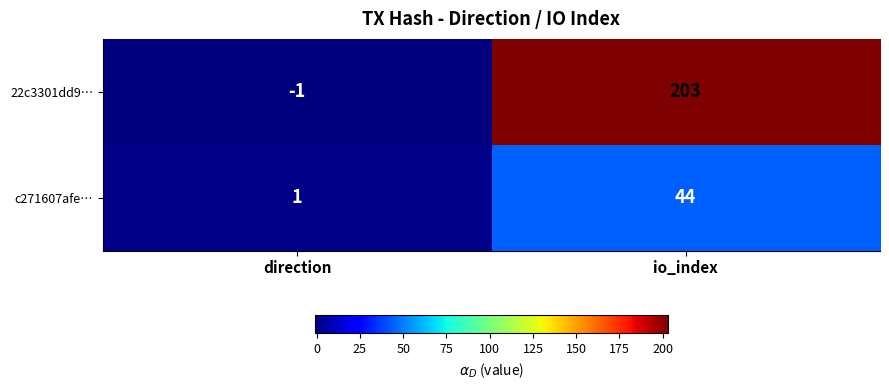

What is the average value of the 22c3301dd9… series?

101